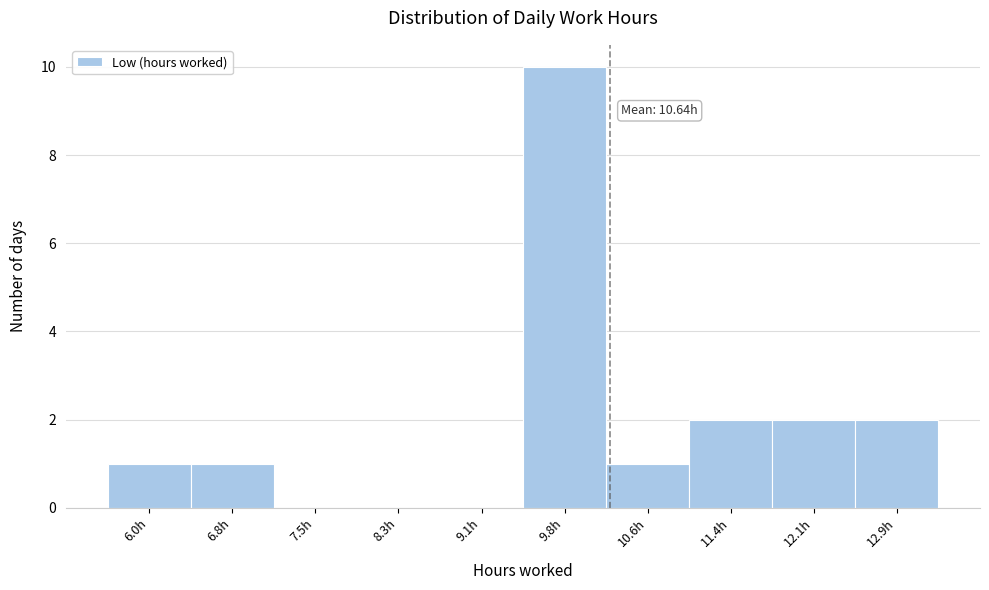

Reading right to left, what are all the values shown in this chart?

12.9h=2	12.1h=2	11.4h=2	10.6h=1	9.8h=10	9.1h=0	8.3h=0	7.5h=0	6.8h=1	6.0h=1